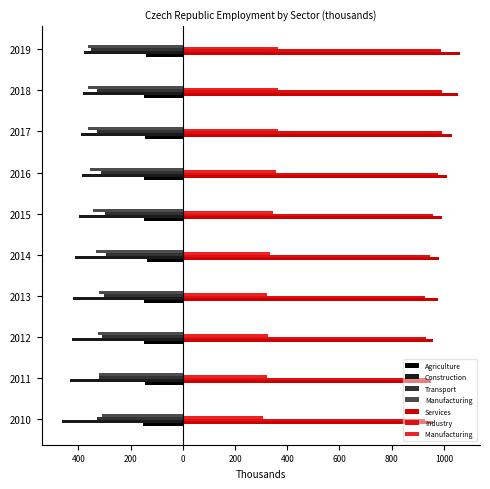

How many categories are shown in the chart?

10